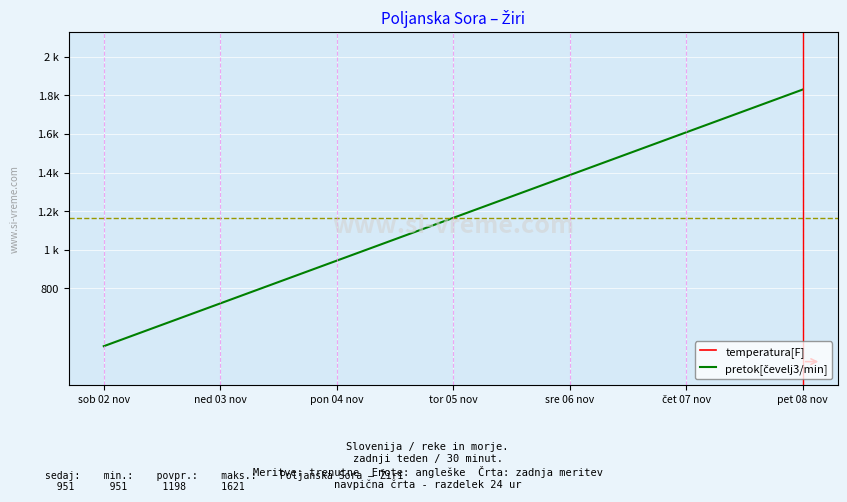

The pretok[čevelj3/min] series shows 762 at 11. True or false?

False